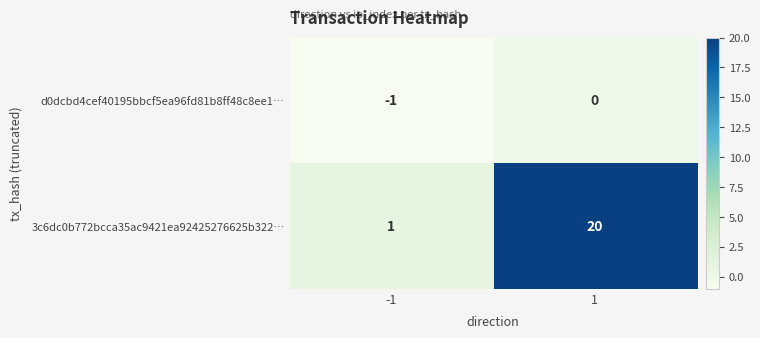

At how many categories does at least one series exceed 10?

1